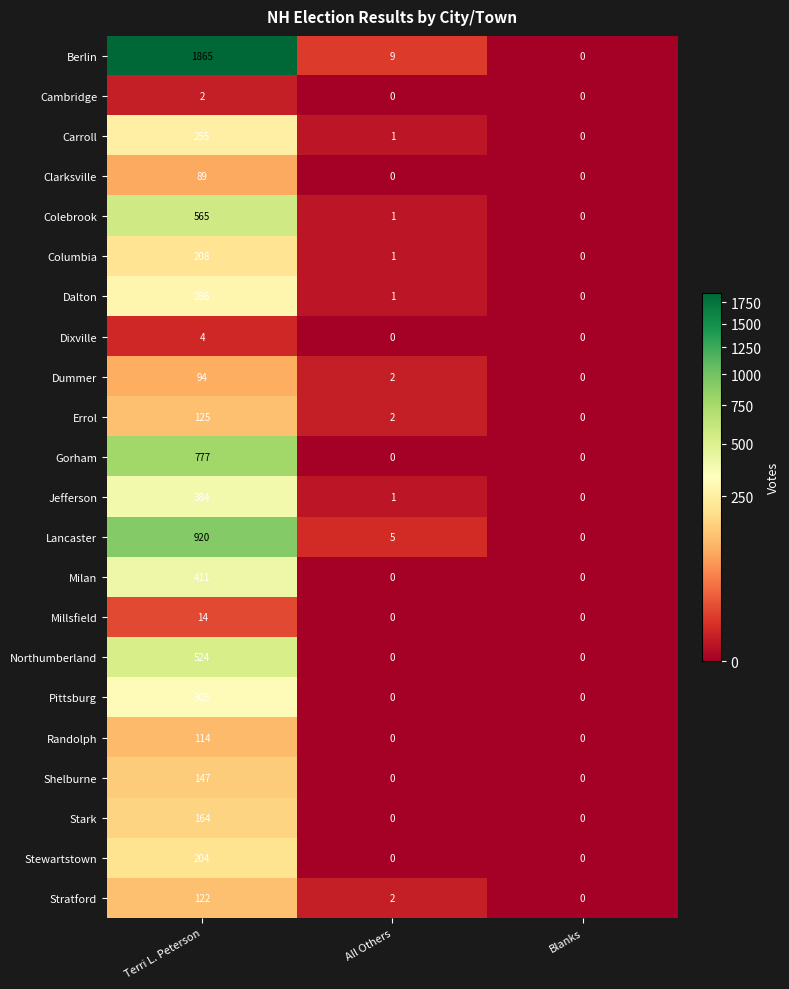

At which label does Carroll reach its minimum?

Blanks